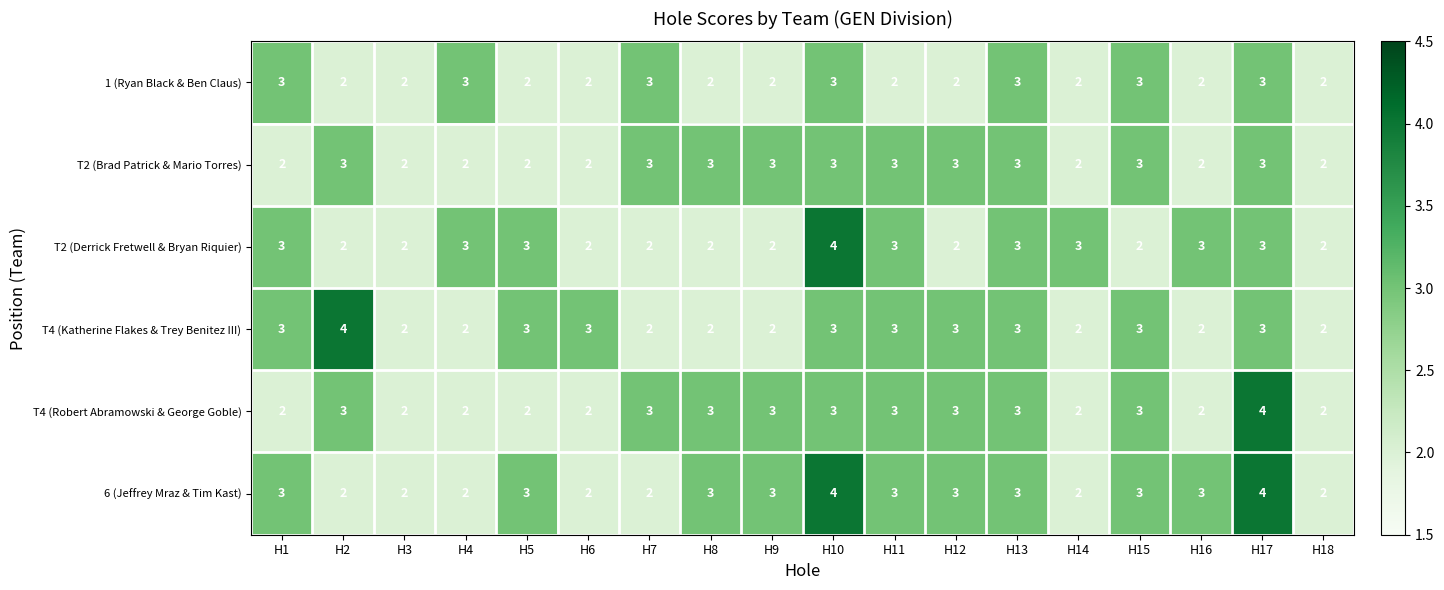

What is the average value of the T2 (Brad Patrick & Mario Torres) series?

3